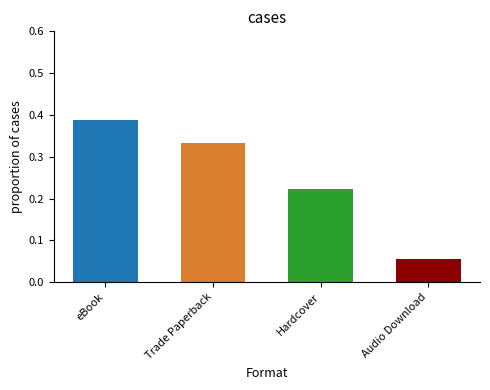

Is it true that the value at Hardcover is 0.1?

False